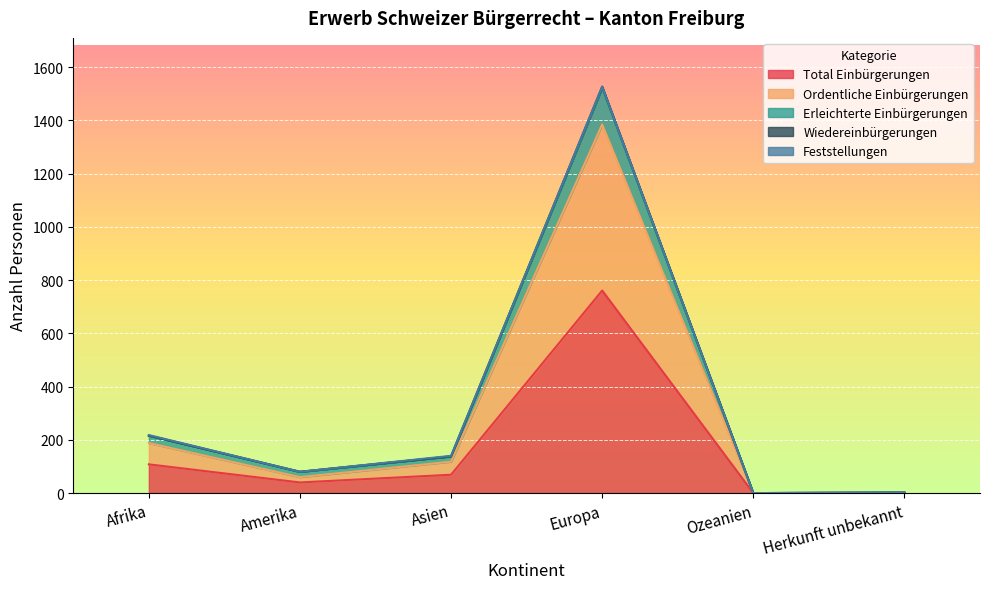

What is the maximum value for Total Einbürgerungen?

761